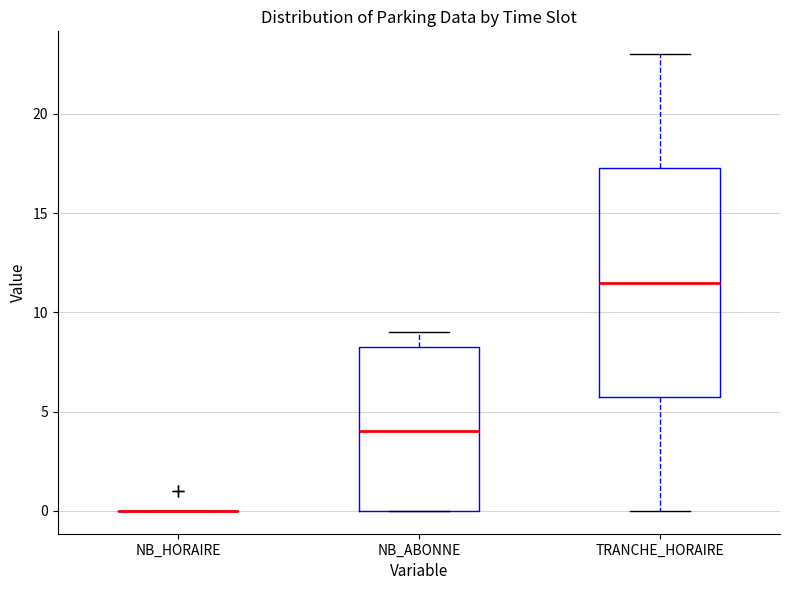

Reading left to right, read every box against the y-axis: the position of its median line, the range the box covers, and the ends of its whiskers. The values are not printed on the chart, so give them approximately, as read against the axis.

NB_HORAIRE: box collapsed to a line at 0.0, whiskers 0.0 to 0.0
NB_ABONNE: median 4.0, box 0.0 to 8.5, whiskers 0.0 to 9.0
TRANCHE_HORAIRE: median 11.5, box 6.0 to 17.5, whiskers 0.0 to 23.0